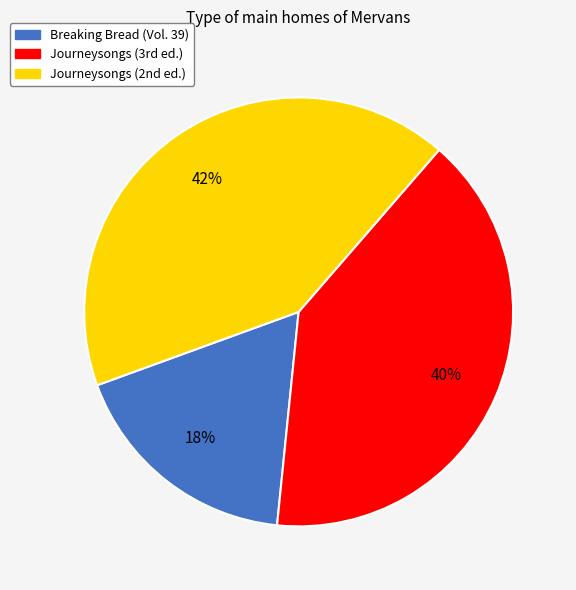

What is the largest slice in the pie chart?

Journeysongs (2nd ed.)